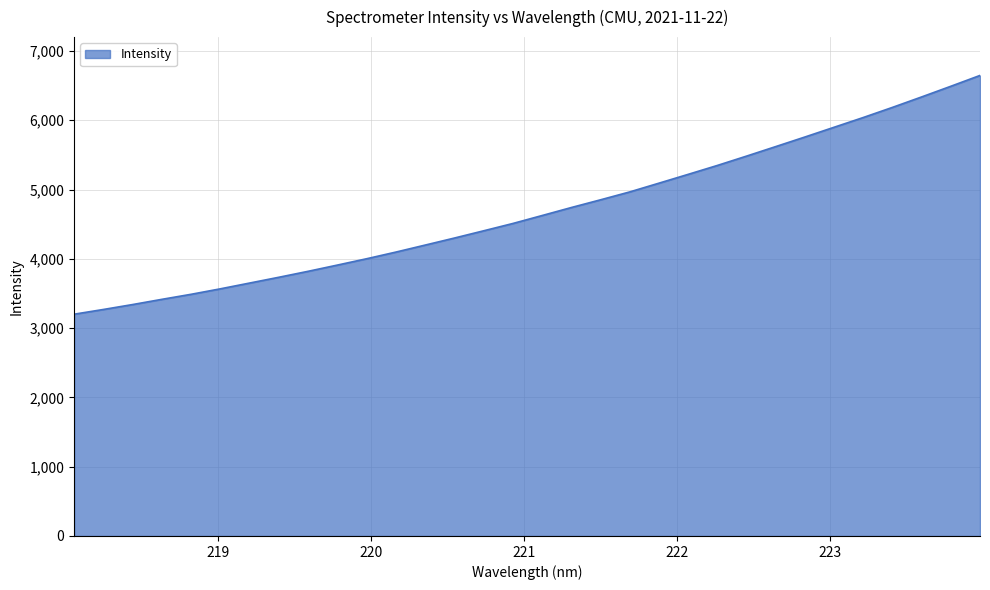

What is the minimum value shown in the chart?

3200.9